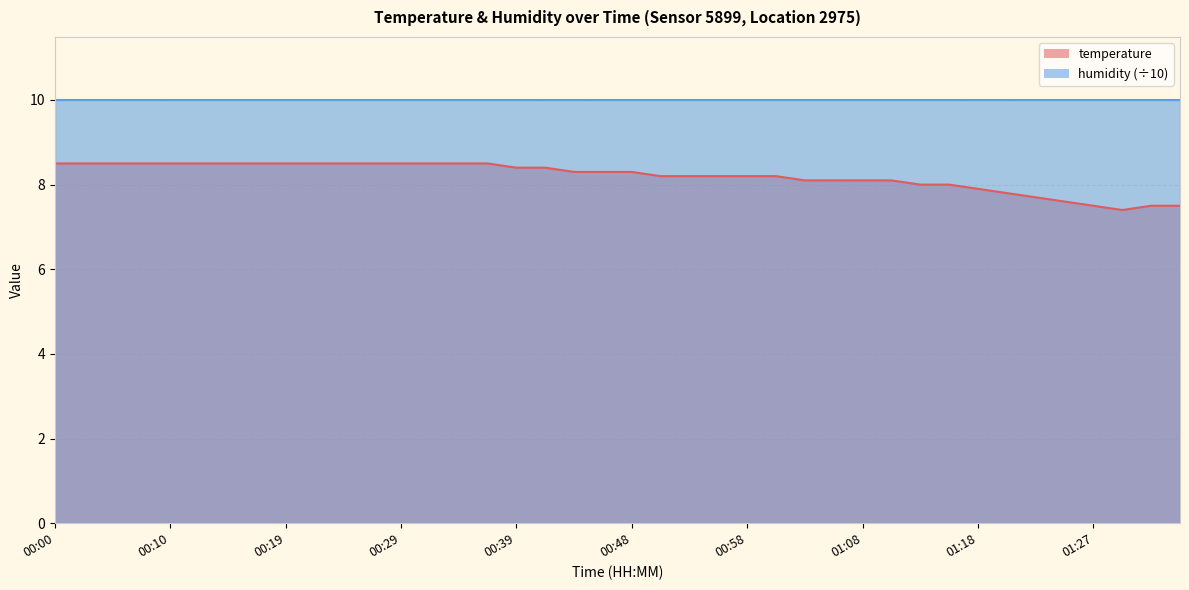

At which category does the data reach its first local valley?

01:30